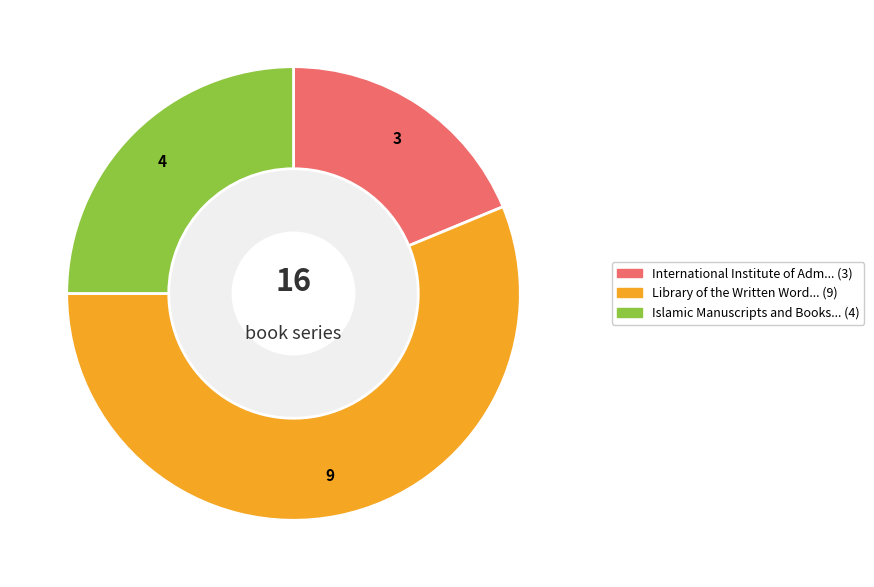

Is there a majority slice in this chart?

Yes